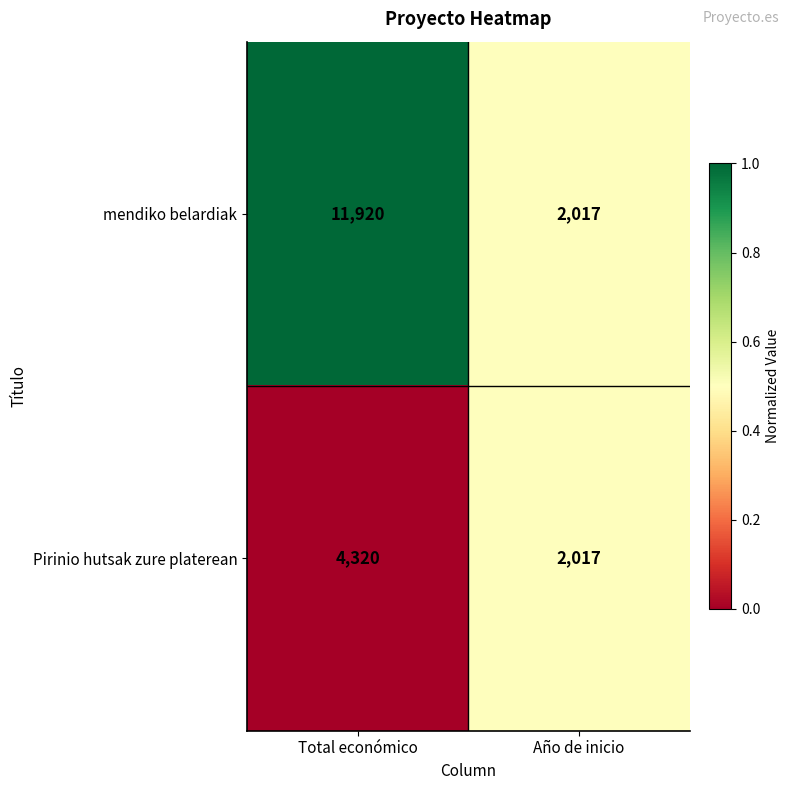

At which label is mendiko belardiak closest to 6968?

Año de inicio